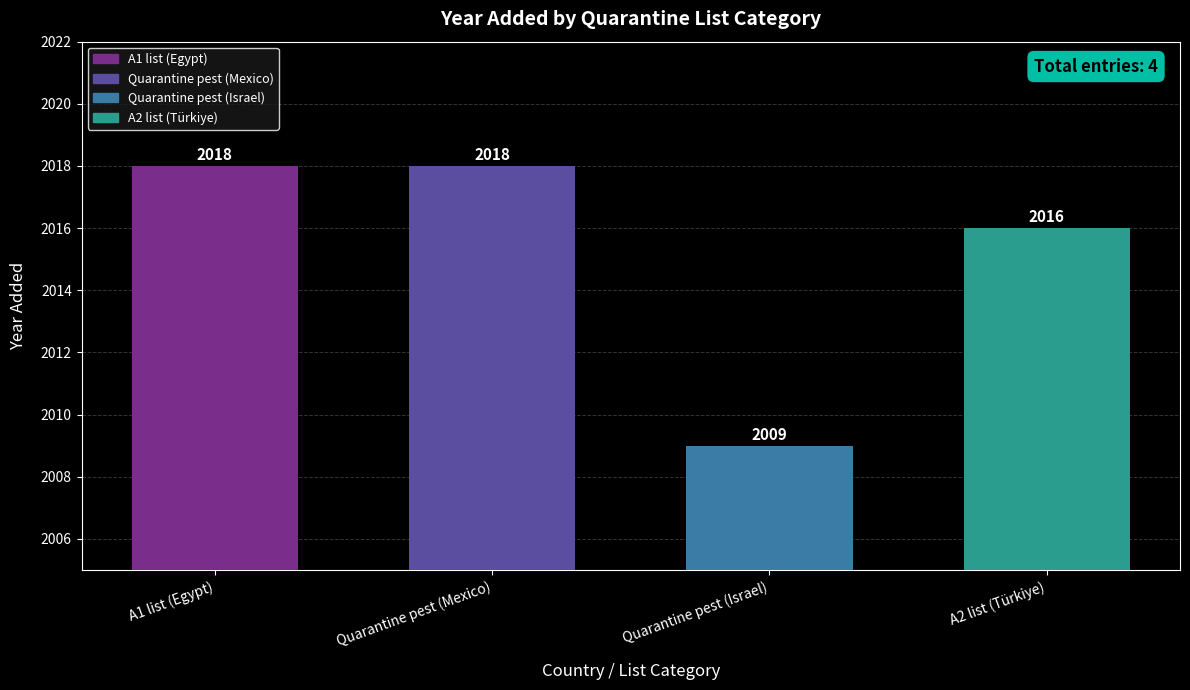

Reading right to left, what are all the values shown in this chart?

2016	2009	2018	2018